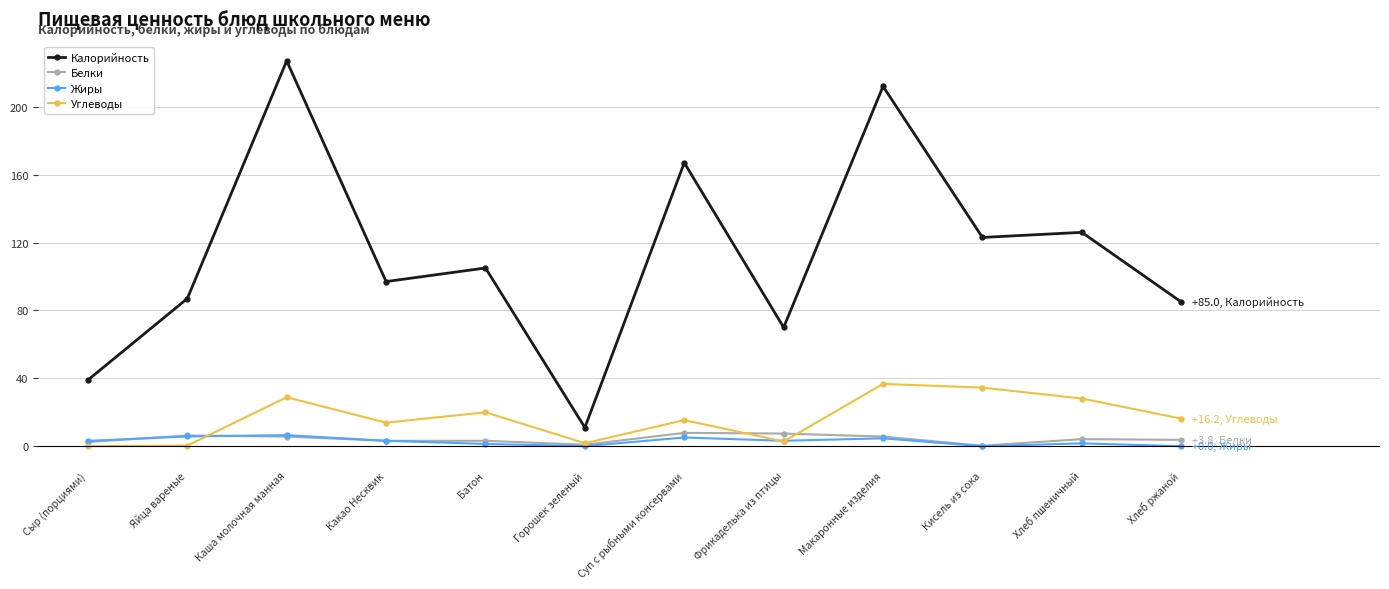

Which series ends up on top after the final intersection of Углеводы and Белки?

Углеводы